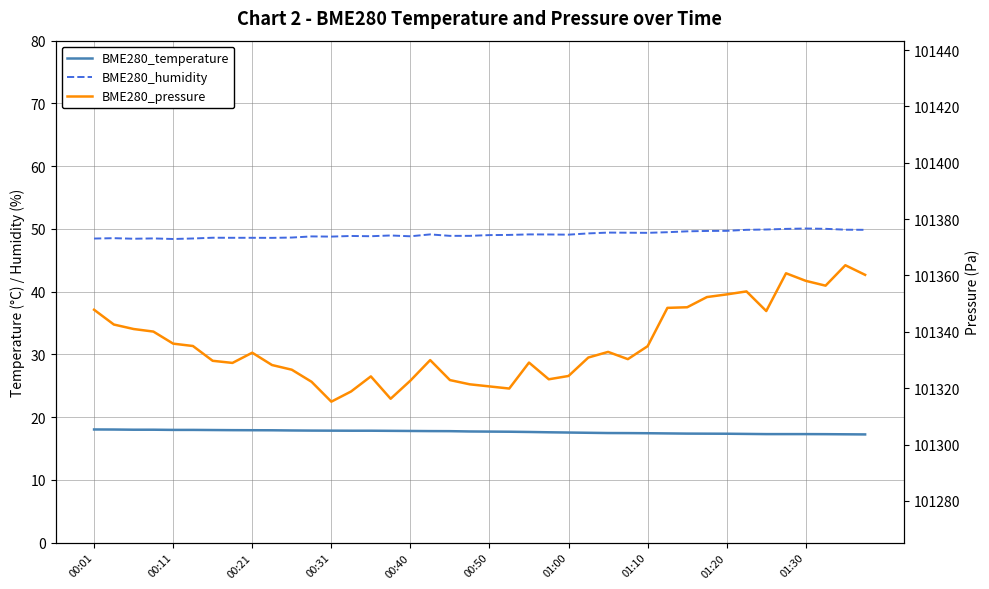

What is the lowest value of the BME280_pressure series?

101315.2